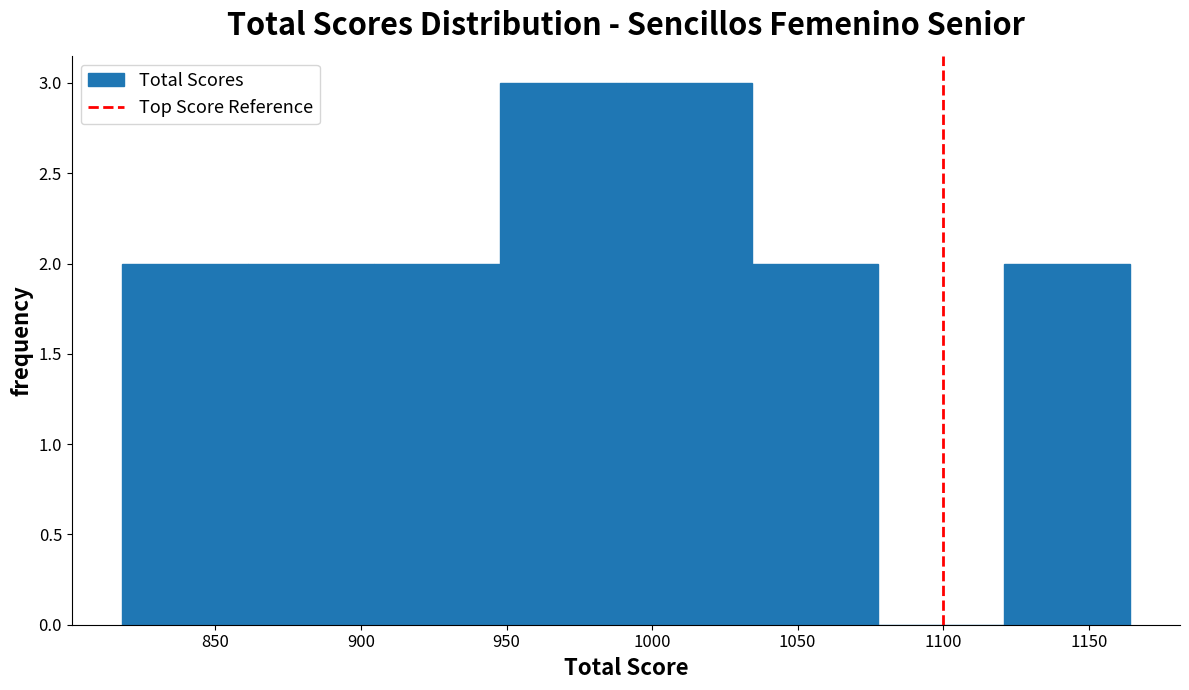

Reading left to right, list every bar in this chart as the range it spans on the x-axis followed by its height. Neither the bar edges nor the heights are printed on the chart, so give them approximately, as read against the axes.

820 to 860: 2
860 to 905: 2
905 to 950: 2
950 to 990: 3
990 to 1035: 3
1035 to 1080: 2
1080 to 1120: 0
1120 to 1165: 2